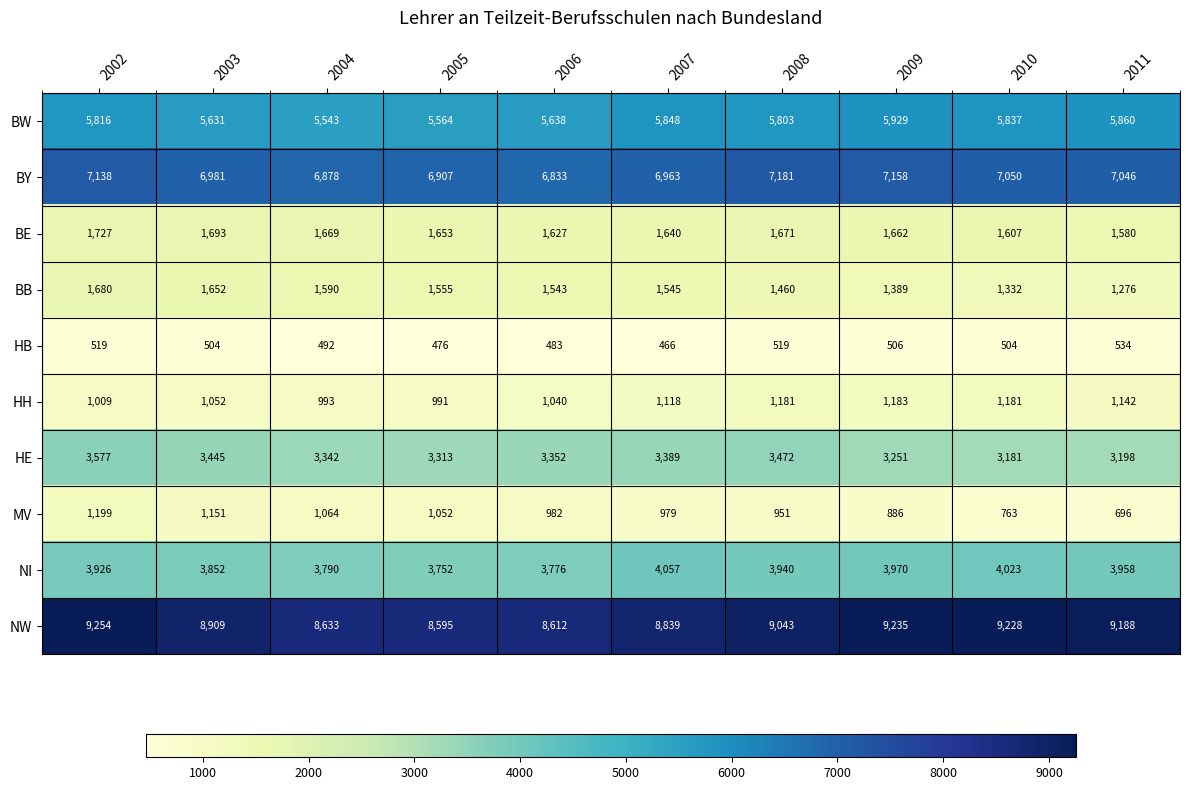

What is the sum of all BY values?

70135